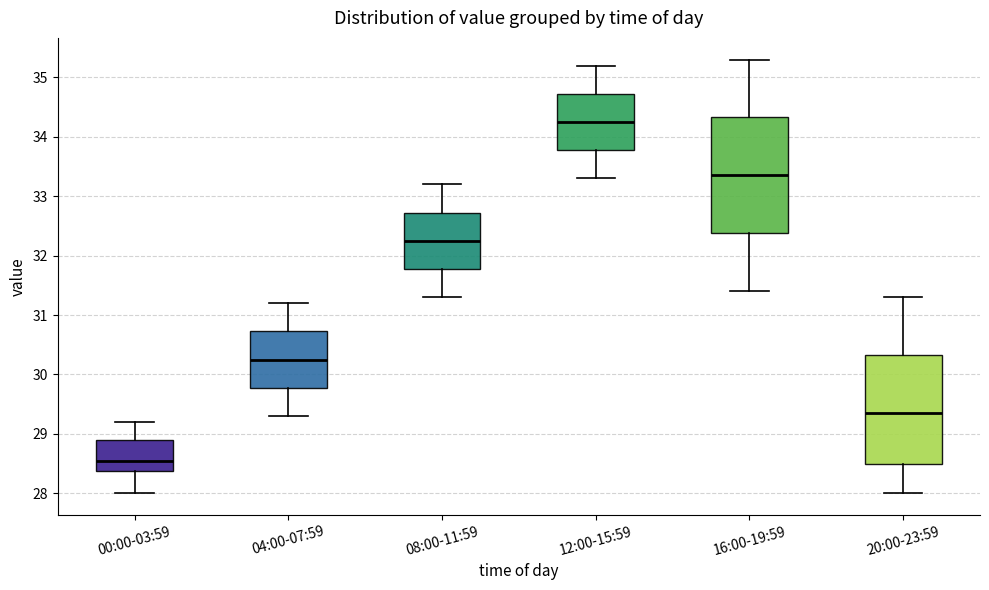

Reading left to right, transcribe this box plot: for each box, give where its median line is, the range the box spans, and where its two whiskers end, as read against the y-axis. The values are not printed on the chart, so give them approximately, as read against the axis.

00:00-03:59: median 28.6, box 28.4 to 28.9, whiskers 28.0 to 29.2
04:00-07:59: median 30.3, box 29.8 to 30.7, whiskers 29.3 to 31.2
08:00-11:59: median 32.3, box 31.8 to 32.7, whiskers 31.3 to 33.2
12:00-15:59: median 34.3, box 33.8 to 34.7, whiskers 33.3 to 35.2
16:00-19:59: median 33.4, box 32.4 to 34.3, whiskers 31.4 to 35.3
20:00-23:59: median 29.4, box 28.5 to 30.3, whiskers 28.0 to 31.3